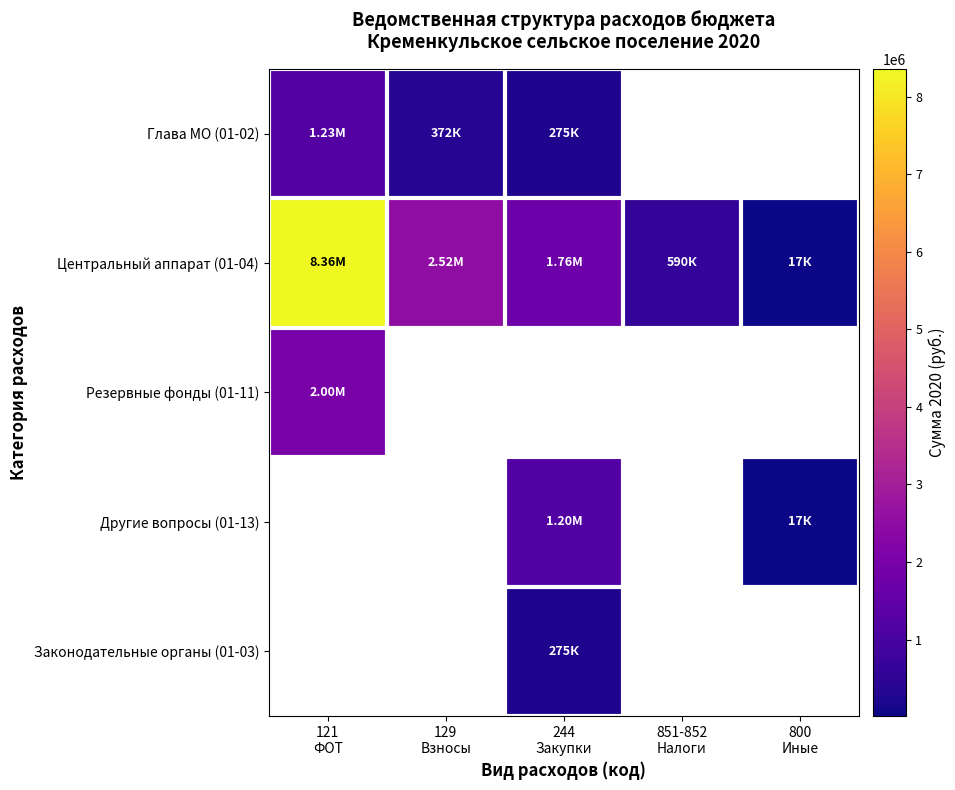

Between 244
Закупки and 129
Взносы, which is larger?

129
Взносы